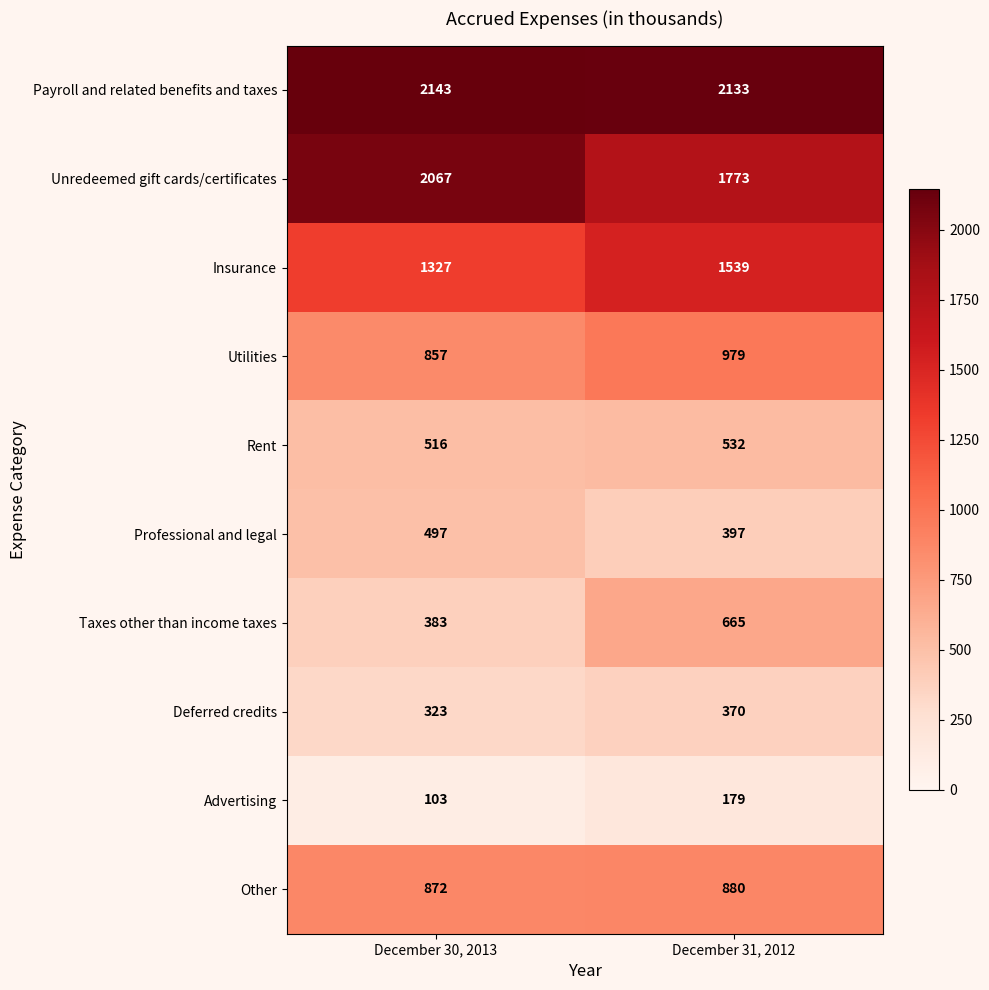

What is the total value across all series at December 30, 2013?

9088